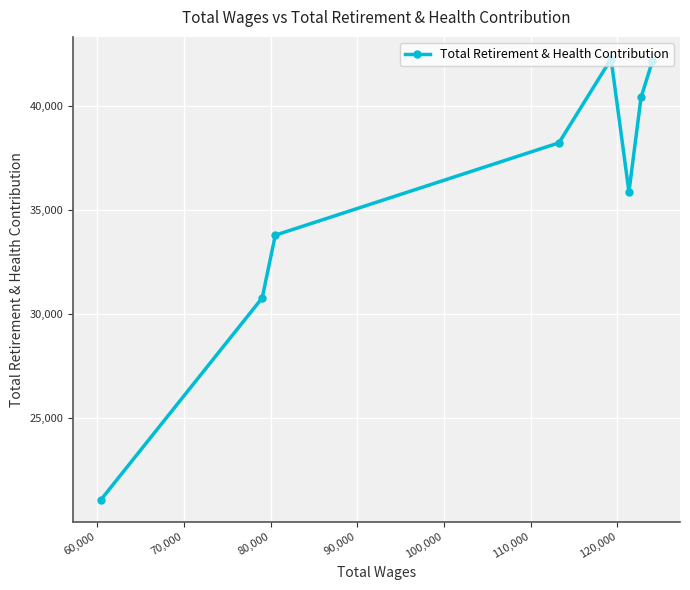

What is the value of the 6th point from the left?

35880